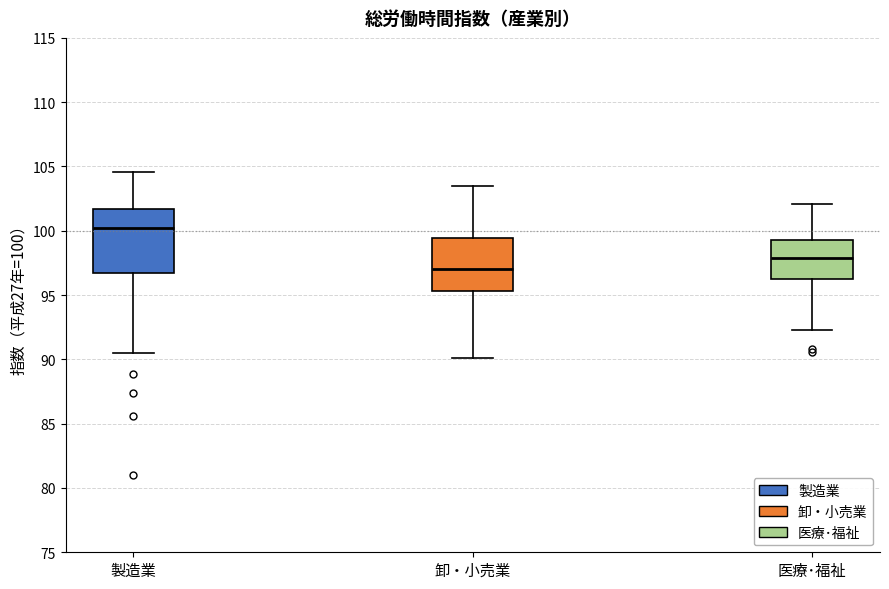

Where is the upper edge of the box for 卸・小売業 on the y-axis? The values are not printed on the chart, so give them approximately, as read against the axis.

99.5